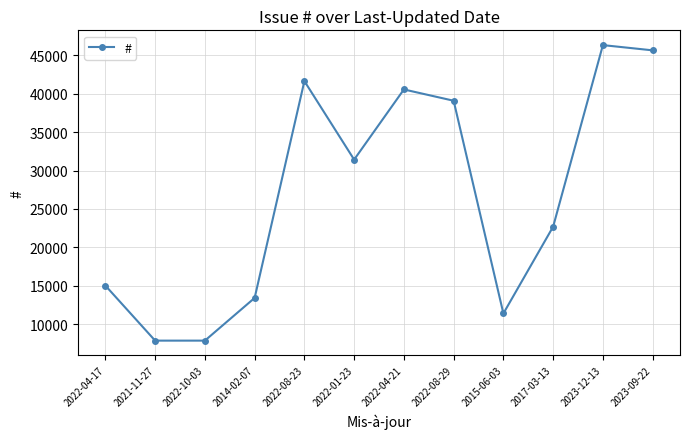

How many data points are less than 31431?

6